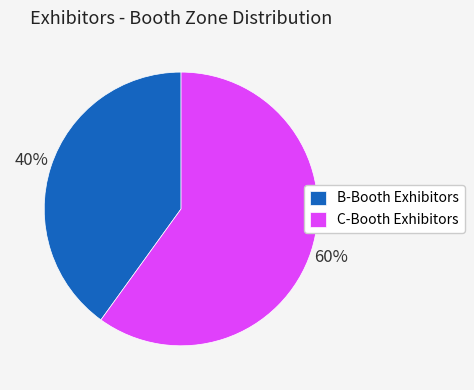

To the nearest percent, what percentage of the pie is B-Booth Exhibitors?

40%